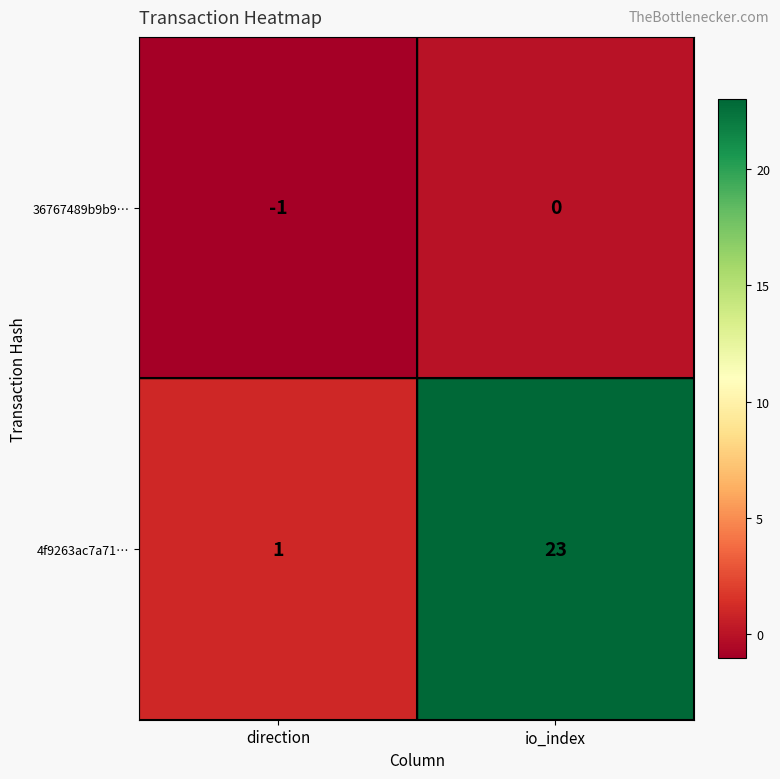

Rank the series by their maximum value, from lowest to highest.

36767489b9b9…, 4f9263ac7a71…